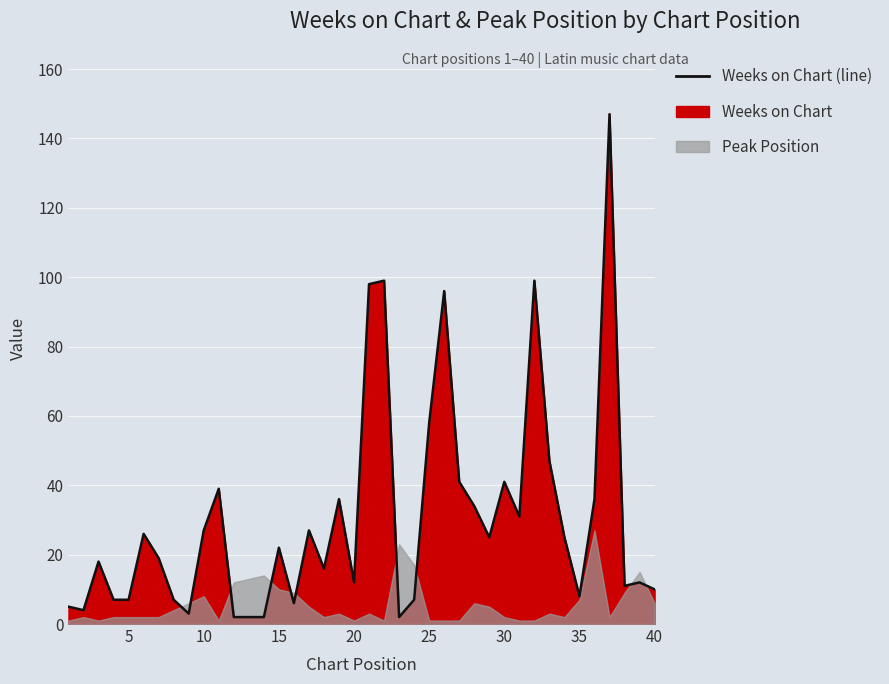

What is the sum of all values?

1214